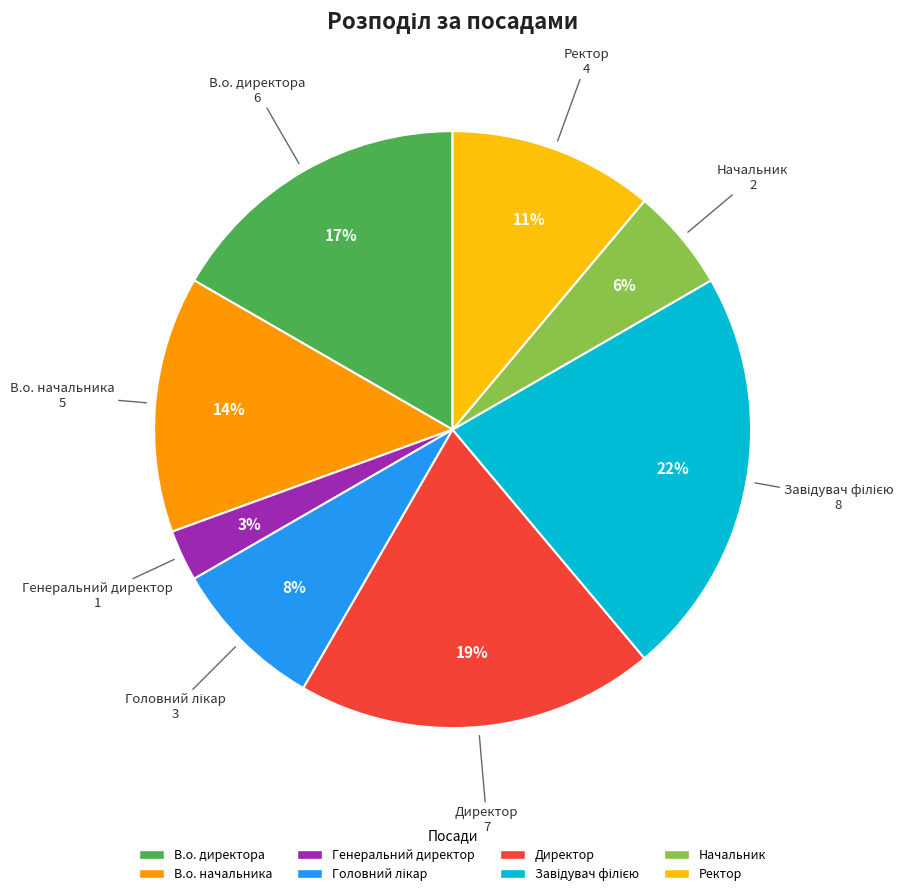

Does any single category account for the majority?

No